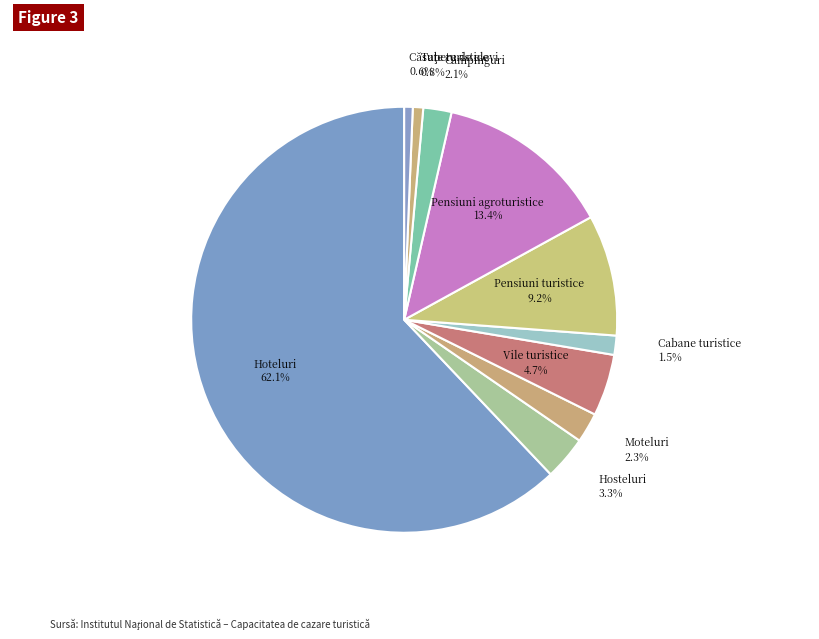

What percentage do Pensiuni agroturistice and Tabere de elevi together represent?

14.2%